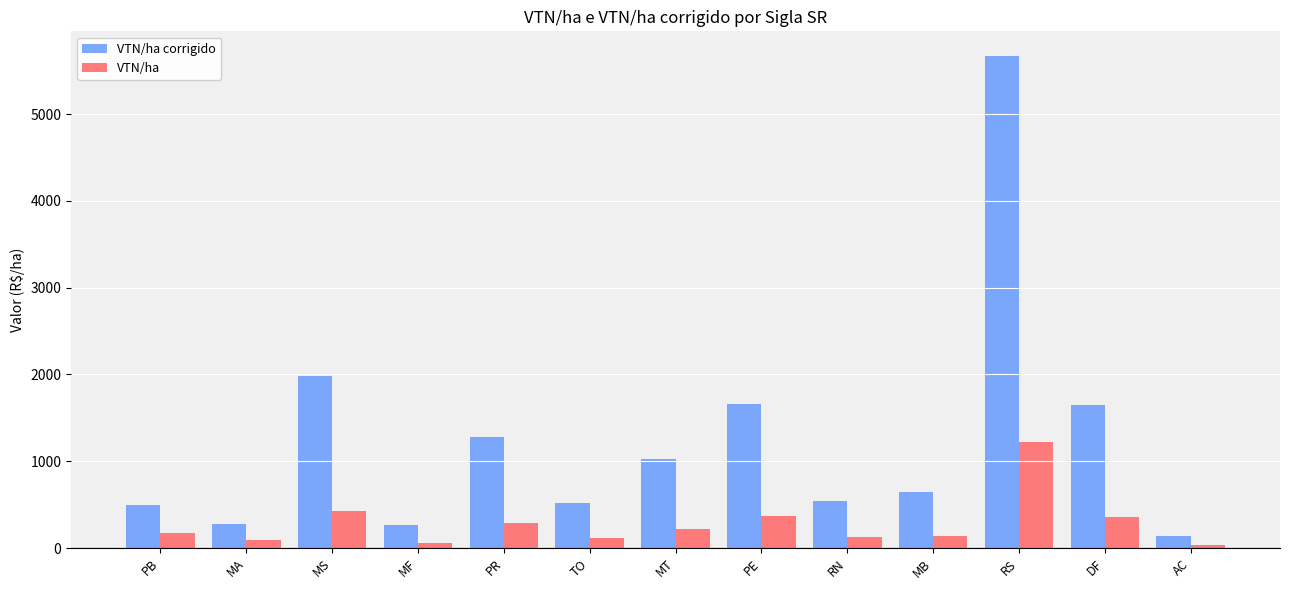

Between MT and MB, which series saw the biggest shift?

VTN/ha corrigido